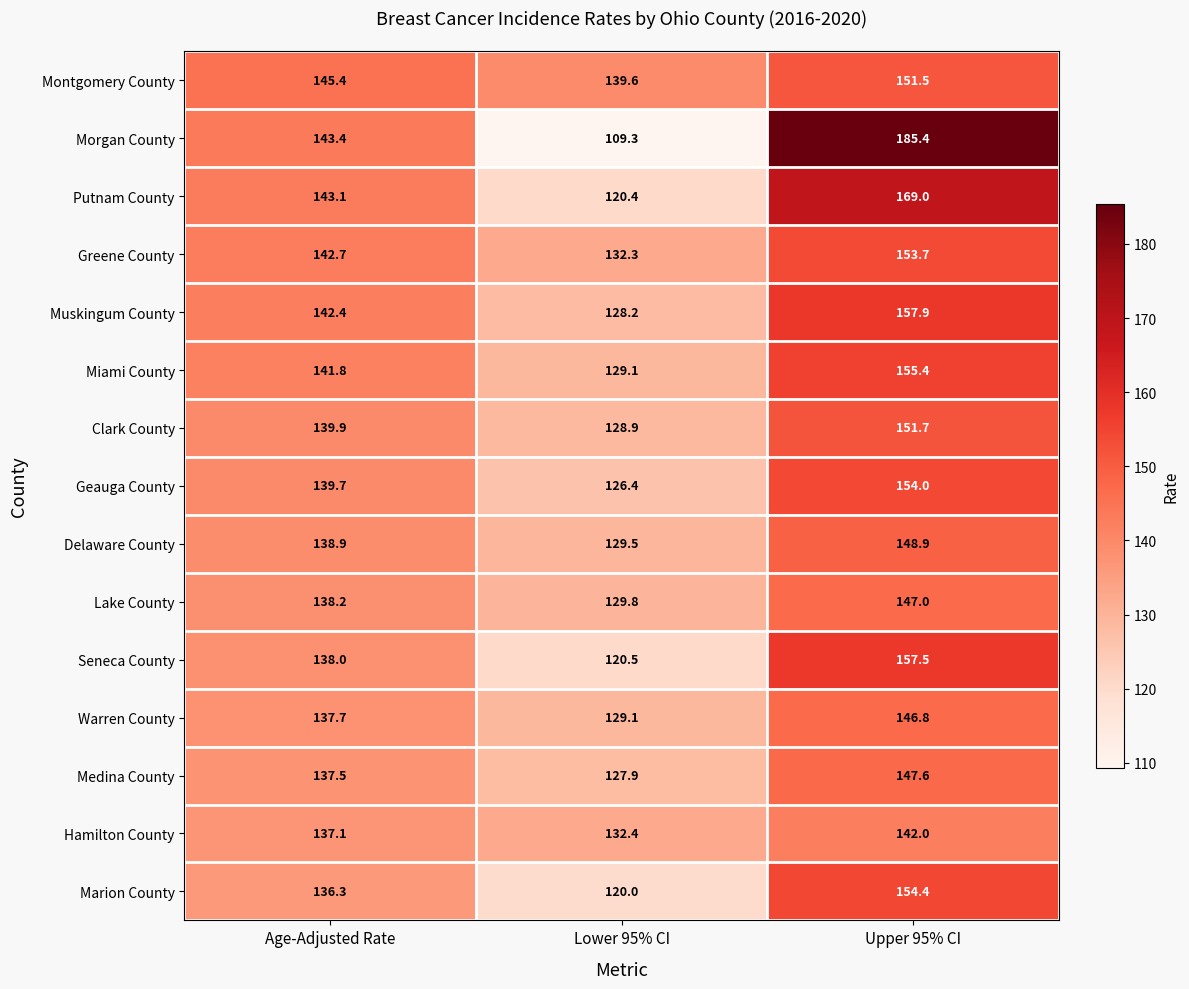

List the series in order of their peak value, highest first.

Morgan County, Putnam County, Muskingum County, Seneca County, Miami County, Marion County, Geauga County, Greene County, Clark County, Montgomery County, Delaware County, Medina County, Lake County, Warren County, Hamilton County